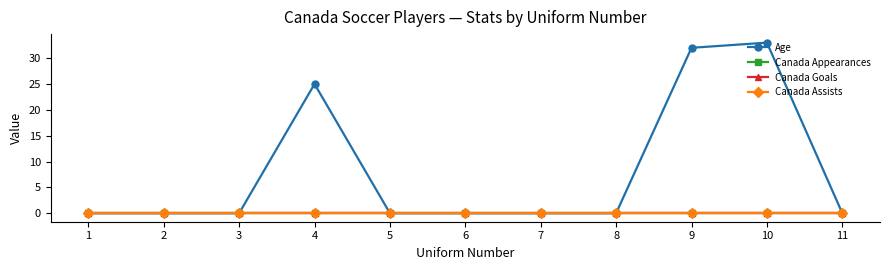

Which series has the largest total across all categories?

Age